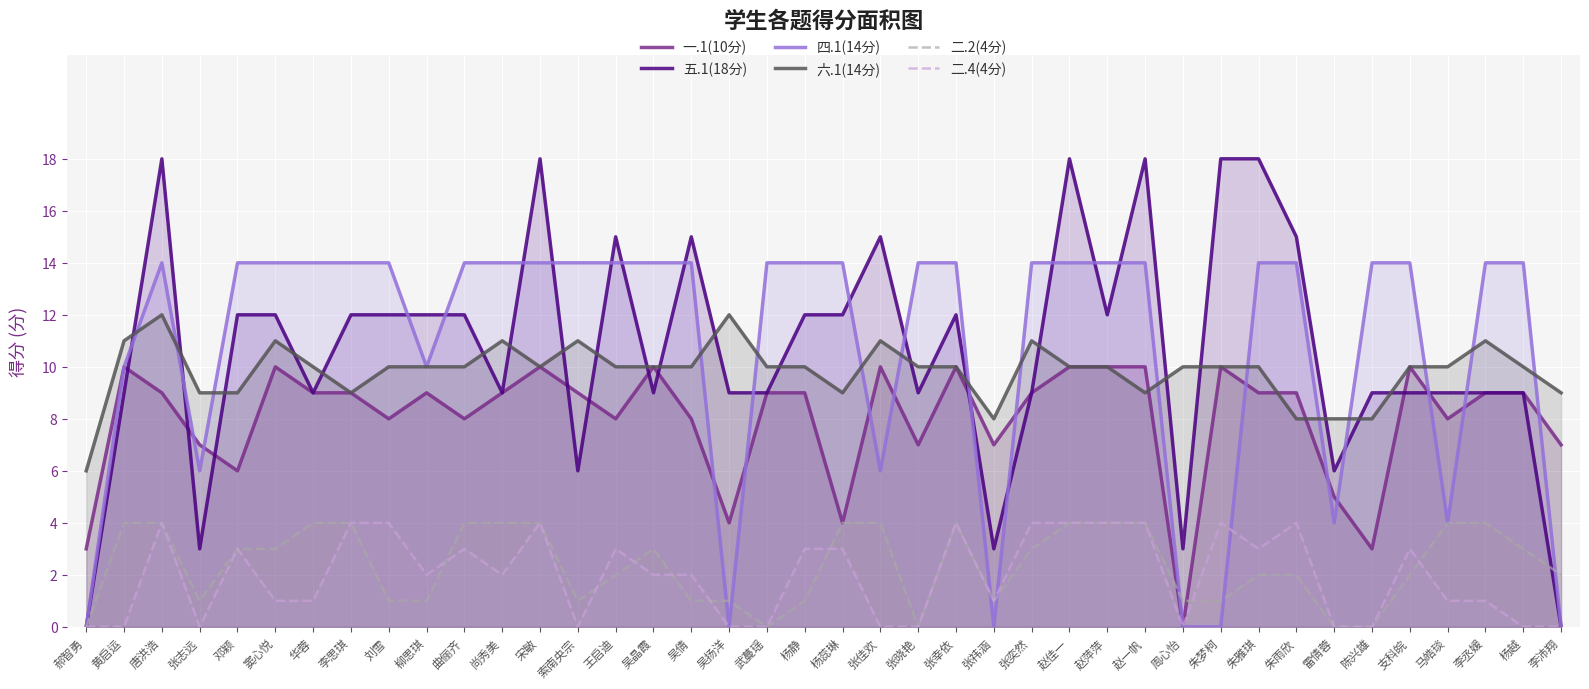

How many times do 一.1(10分) and 四.1(14分) cross each other?

14